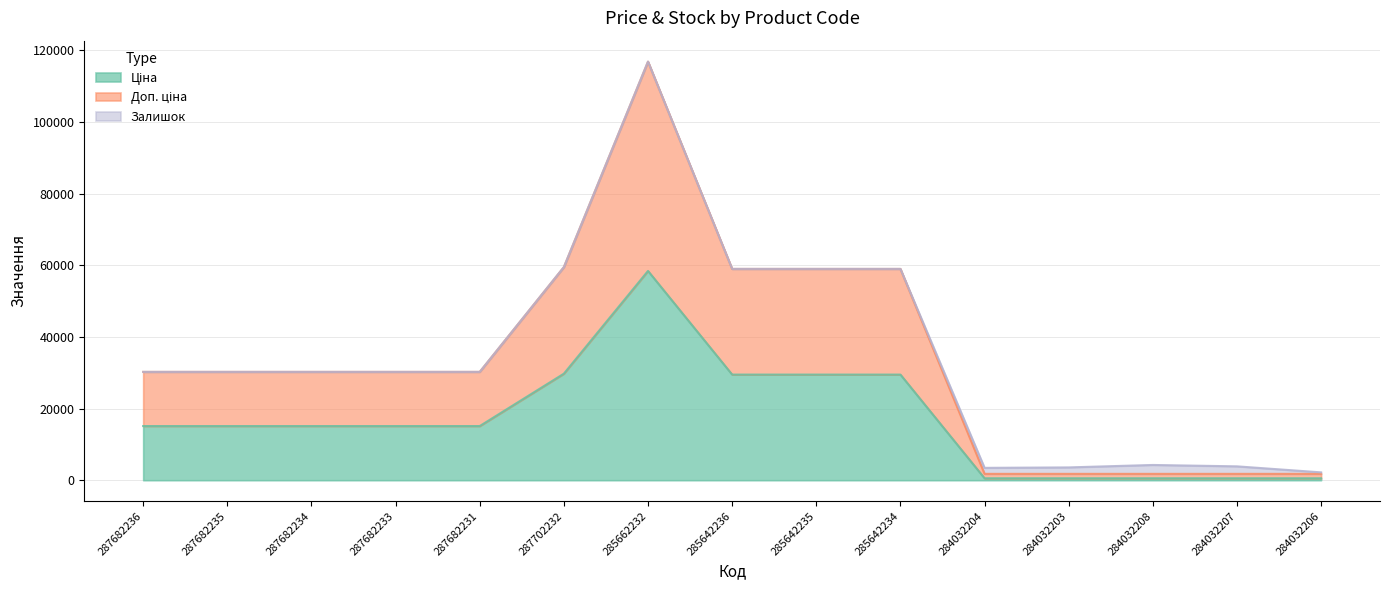

What is the label of the 10th point from the right?

287702232